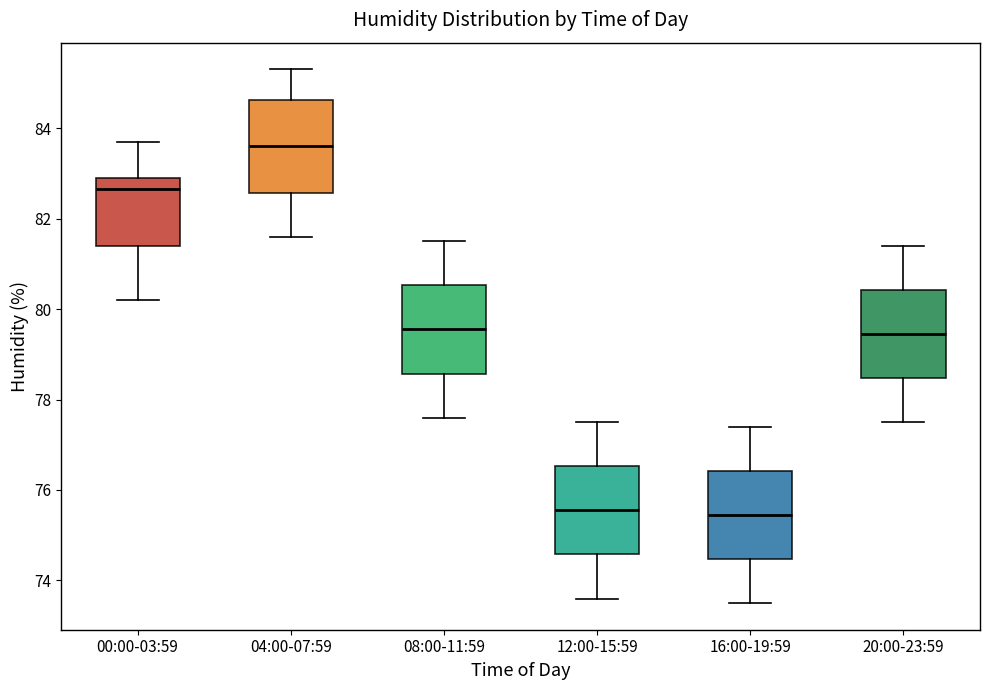

Reading left to right, transcribe this box plot: for each box, give where its median line is, the range the box spans, and where its two whiskers end, as read against the y-axis. The values are not printed on the chart, so give them approximately, as read against the axis.

00:00-03:59: median 82.6, box 81.4 to 83.0, whiskers 80.2 to 83.8
04:00-07:59: median 83.6, box 82.6 to 84.6, whiskers 81.6 to 85.4
08:00-11:59: median 79.6, box 78.6 to 80.6, whiskers 77.6 to 81.6
12:00-15:59: median 75.6, box 74.6 to 76.6, whiskers 73.6 to 77.6
16:00-19:59: median 75.4, box 74.4 to 76.4, whiskers 73.6 to 77.4
20:00-23:59: median 79.4, box 78.4 to 80.4, whiskers 77.6 to 81.4